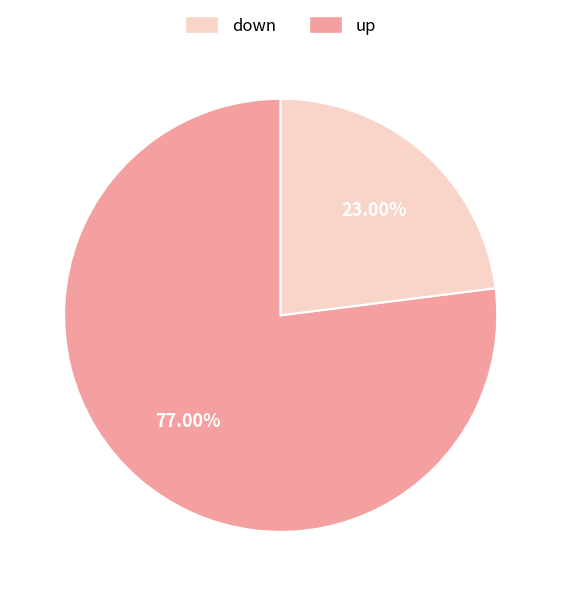

What is the largest slice in the pie chart?

down